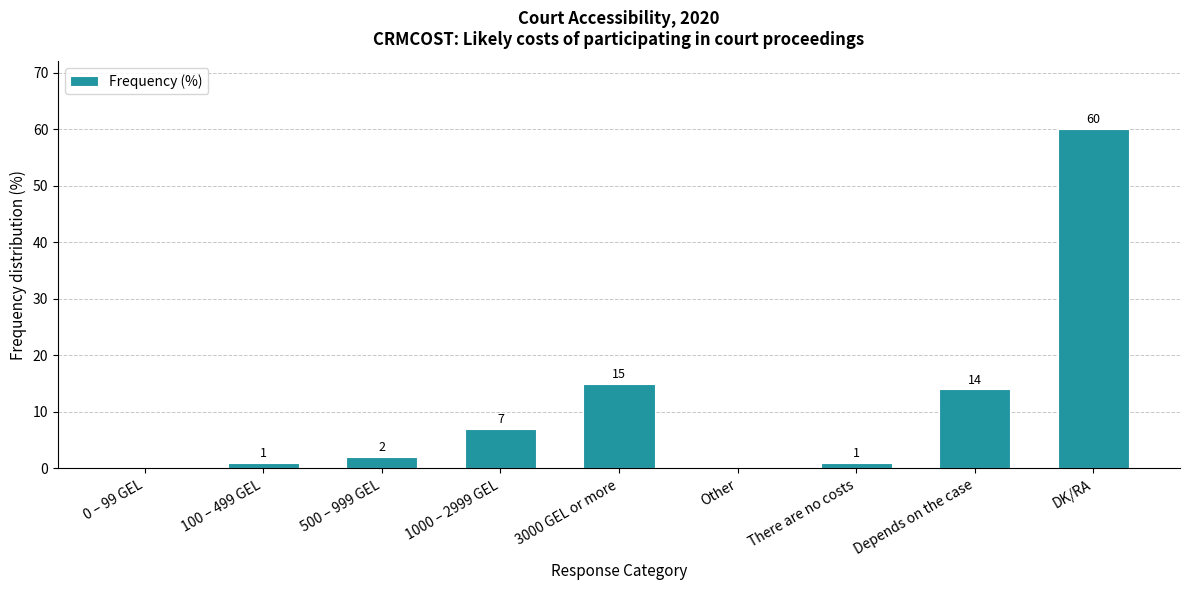

The value at 100 – 499 GEL is 1. True or false?

True